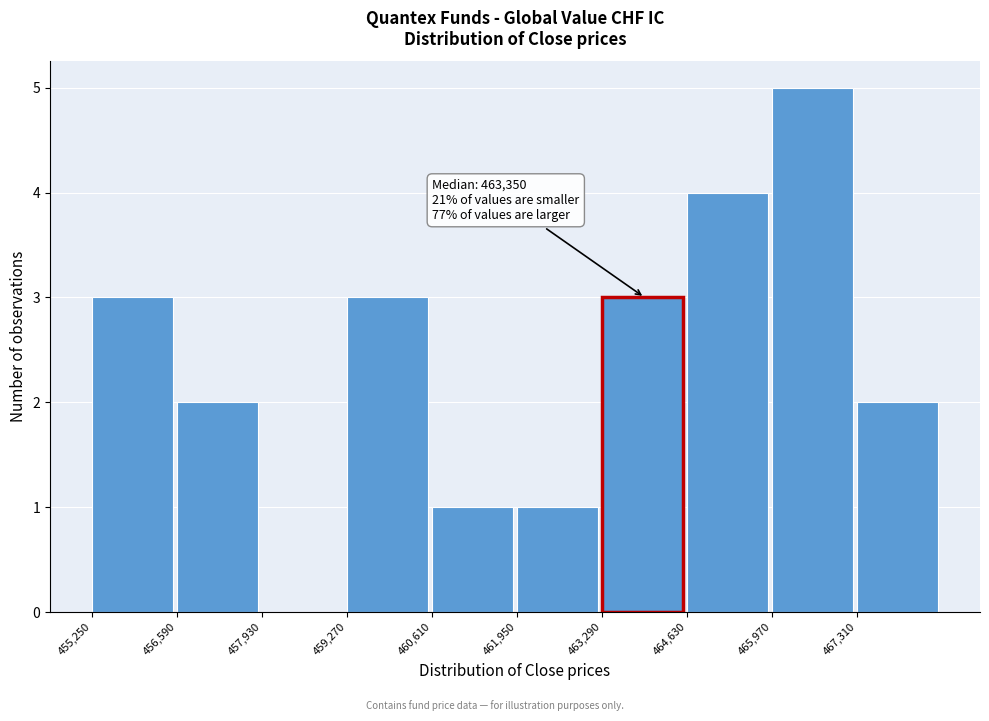

Over which range of the x-axis is the bar tallest?

466000 to 467400